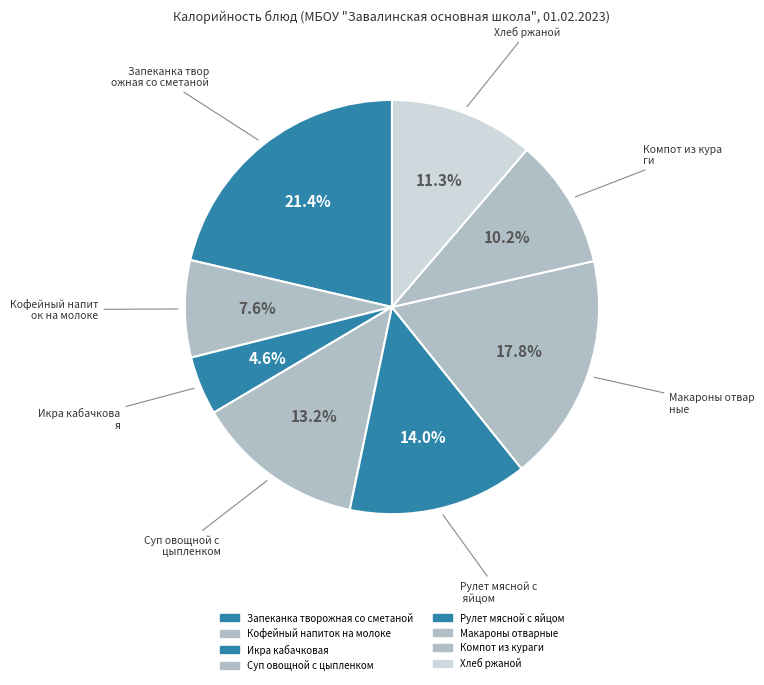

How many segments does this pie chart have?

8